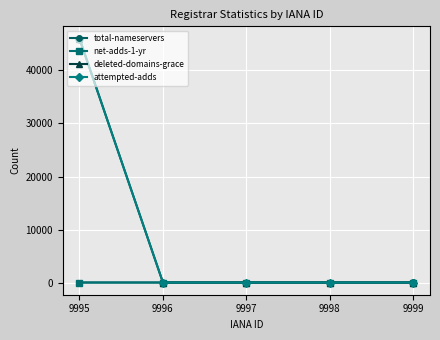

Between 9998 and 9996, which is larger?

9998